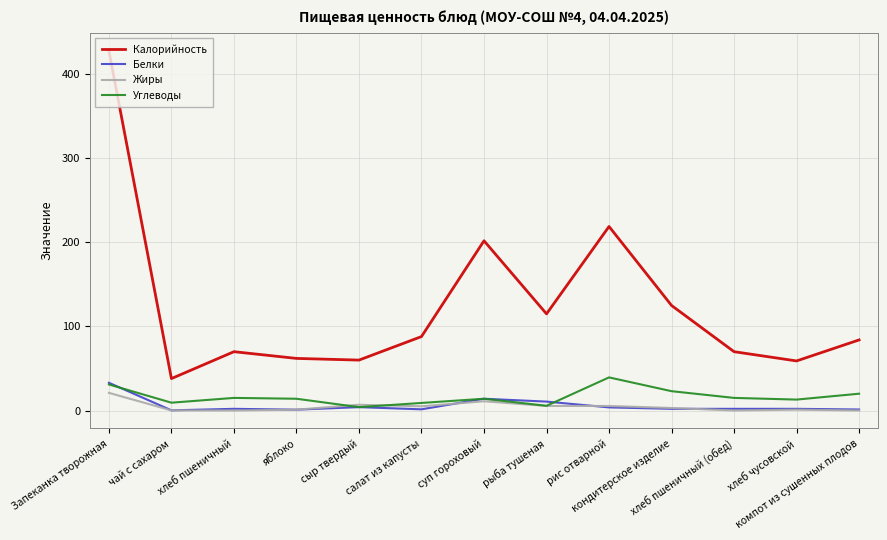

True or false: Калорийность and Углеводы cross at least once.

False